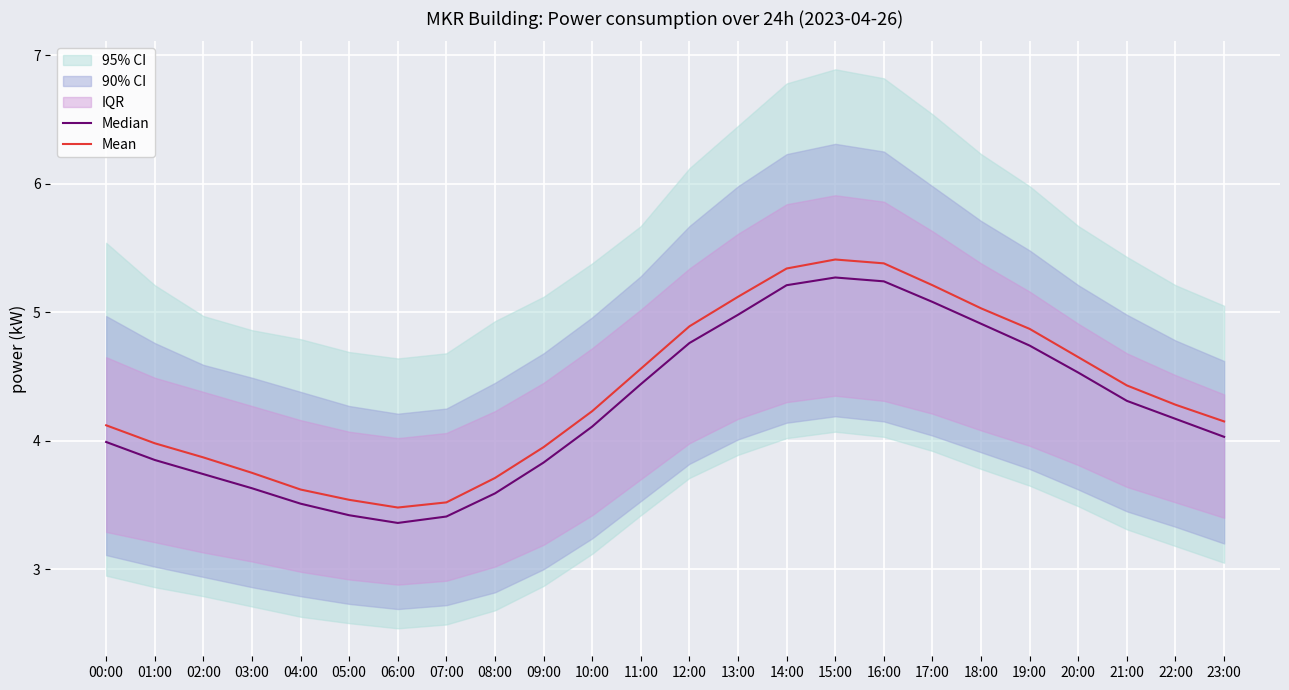

Rank the categories by Median value from highest to lowest.

15:00, 16:00, 14:00, 17:00, 13:00, 18:00, 12:00, 19:00, 20:00, 11:00, 21:00, 22:00, 10:00, 23:00, 00:00, 01:00, 09:00, 02:00, 03:00, 08:00, 04:00, 05:00, 07:00, 06:00